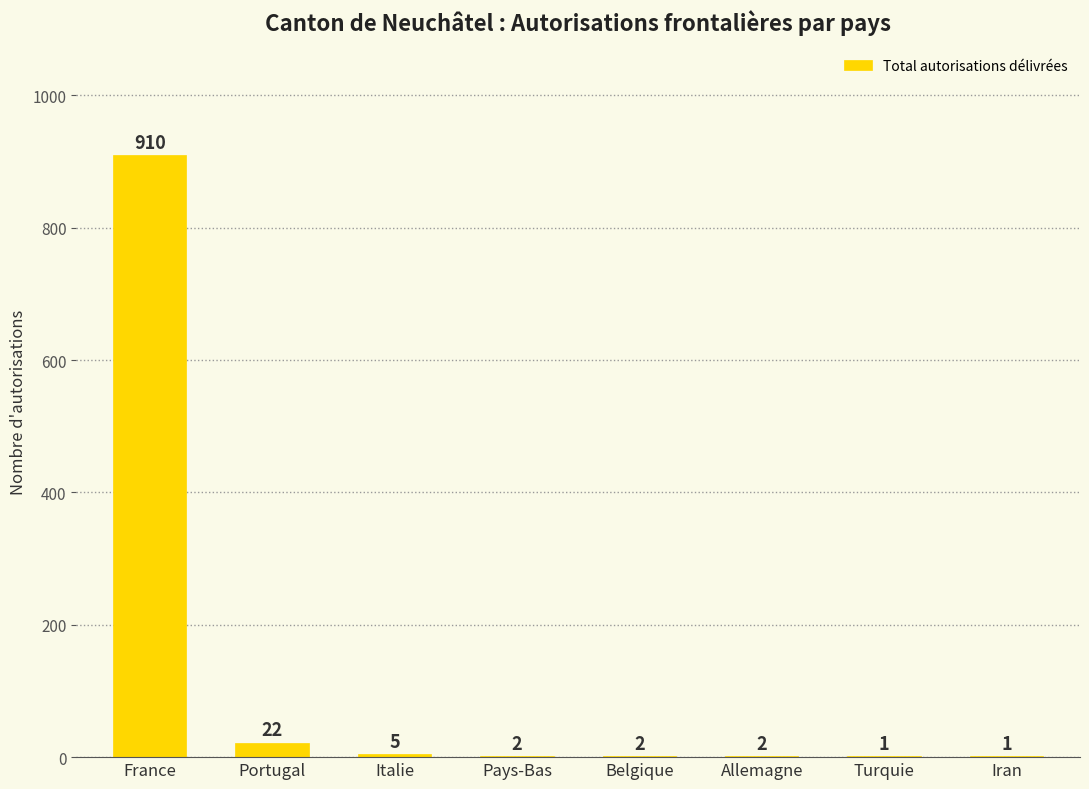

Which label corresponds to the largest value in the chart?

France